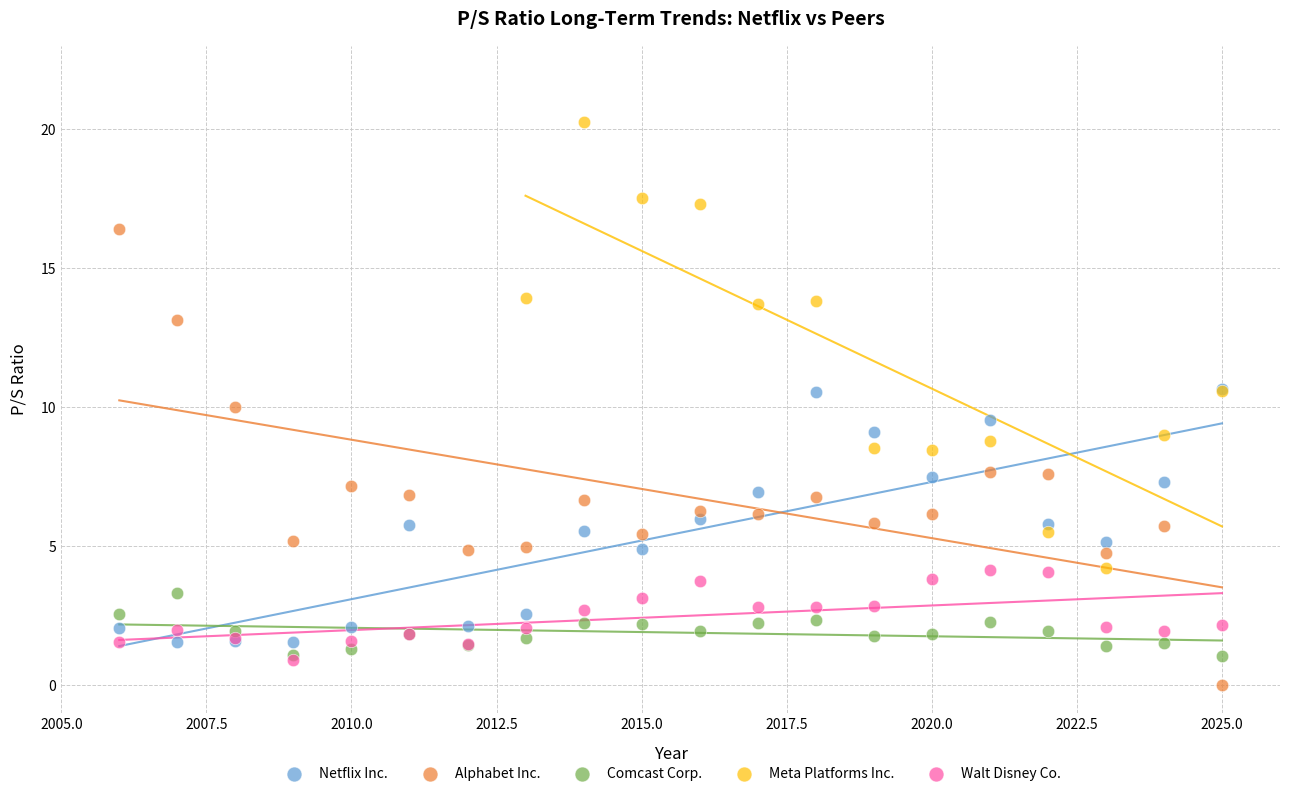

Which series contains the highest Y value?

Meta Platforms Inc.